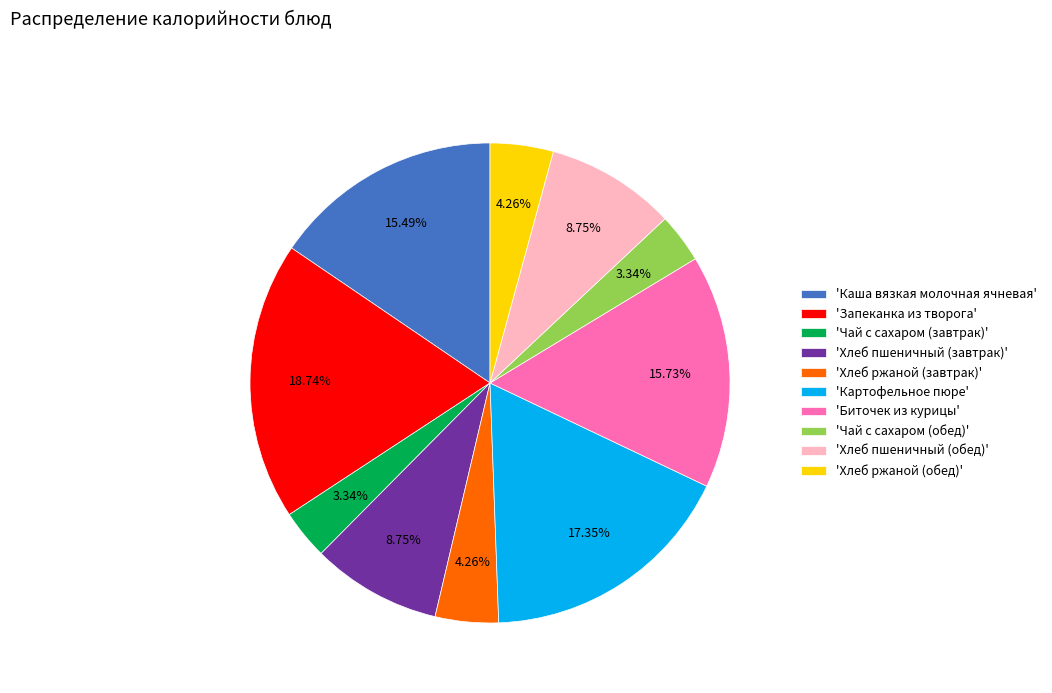

What is the largest slice in the pie chart?

'Запеканка из творога'